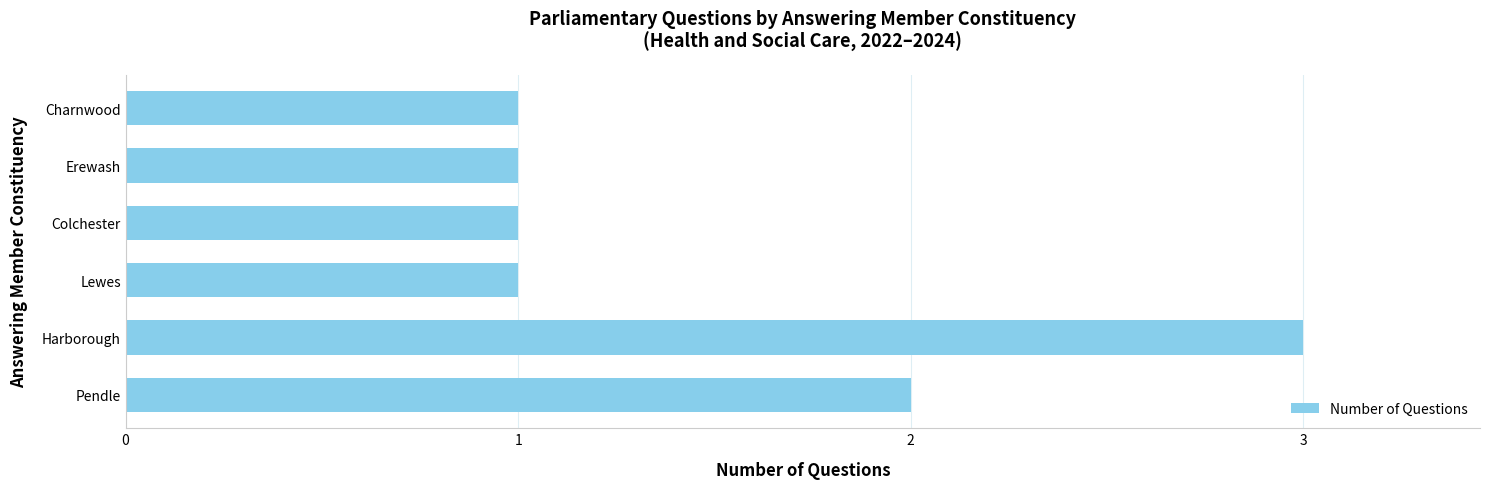

What is the sum of the values at Harborough and Charnwood?

4